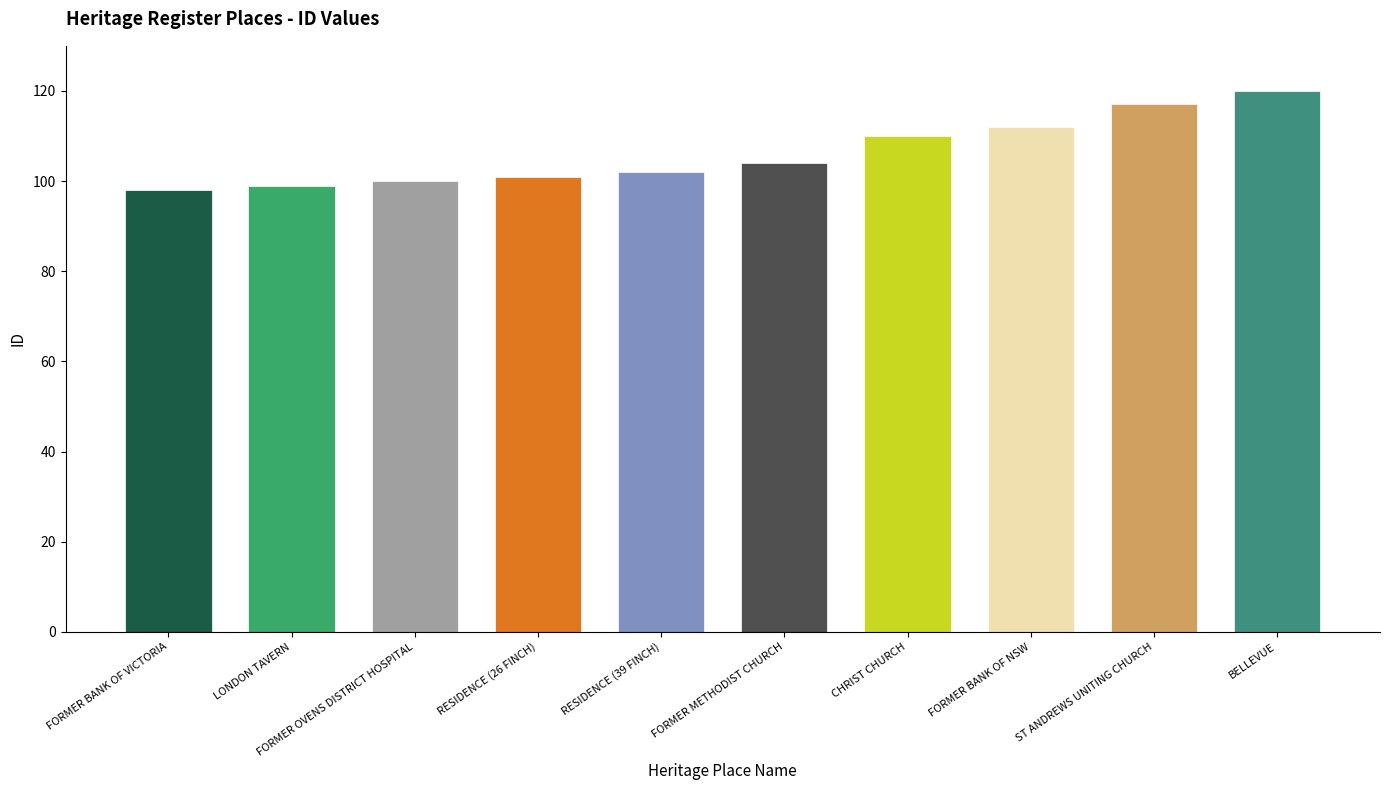

Between FORMER METHODIST CHURCH and LONDON TAVERN, which is larger?

FORMER METHODIST CHURCH